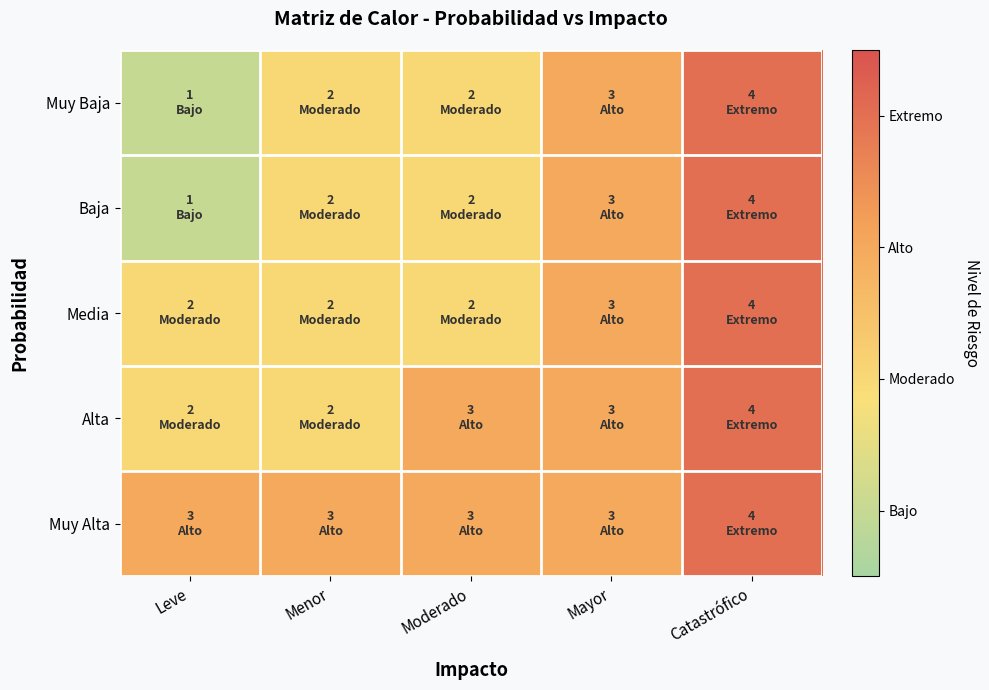

How many series are shown in this chart?

5